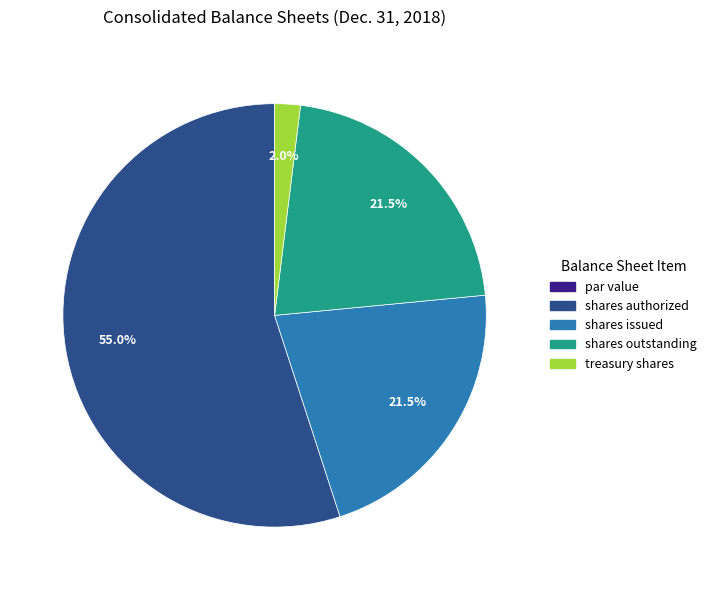

Does any single category account for the majority?

Yes